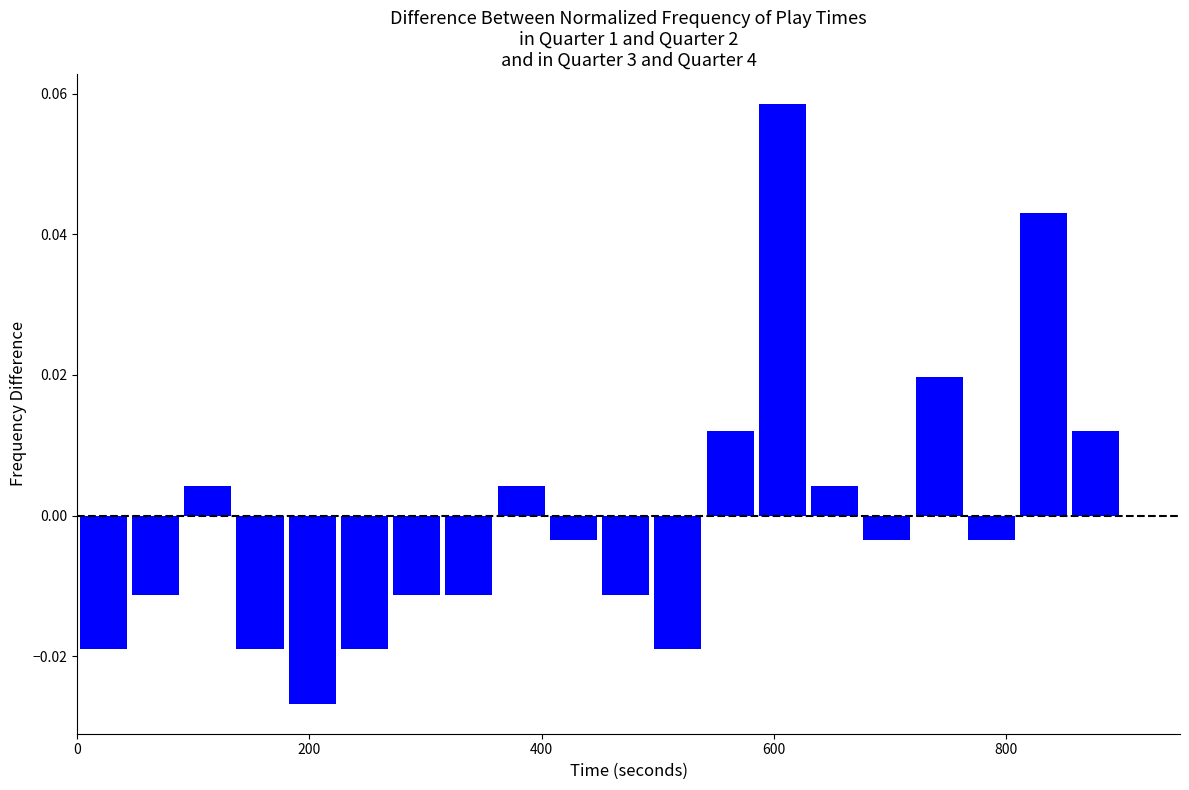

Around what value on the x-axis is the tallest bar? Give the approximate position of its centre, as read against the axis.

600